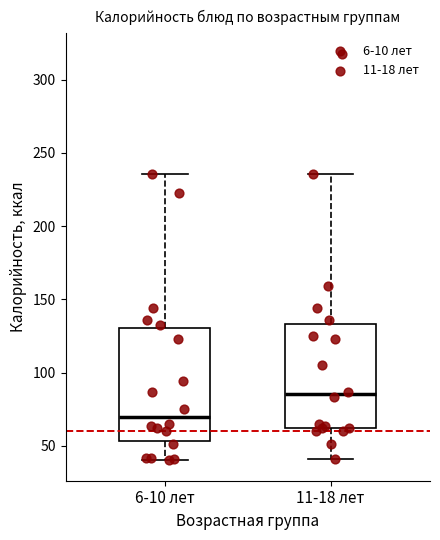

Where does the median line of the box for 6-10 лет sit on the y-axis? The values are not printed on the chart, so give them approximately, as read against the axis.

70